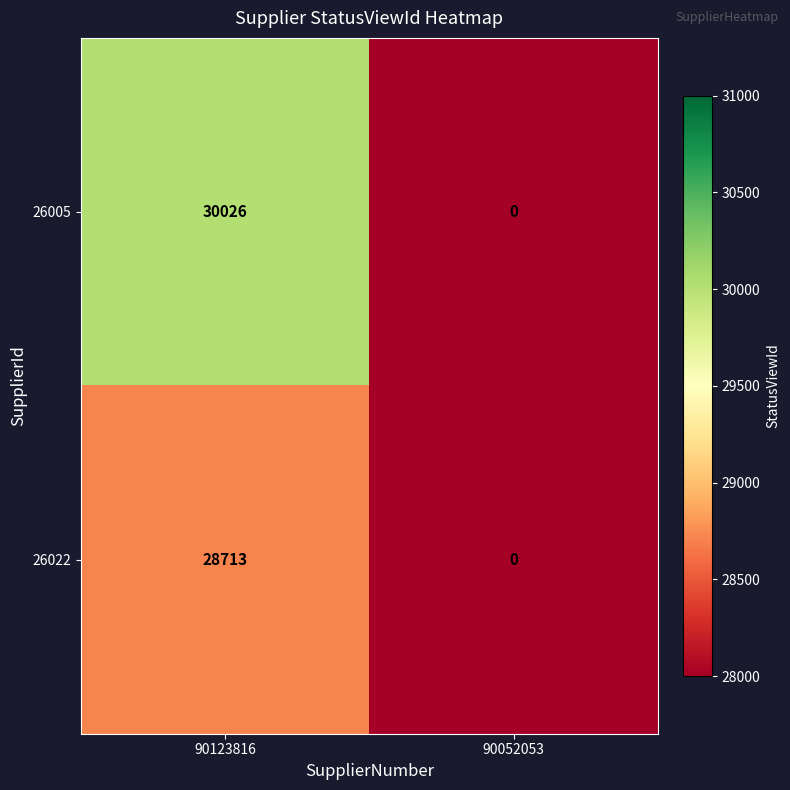

Rank the categories by 26022 value from lowest to highest.

90052053, 90123816